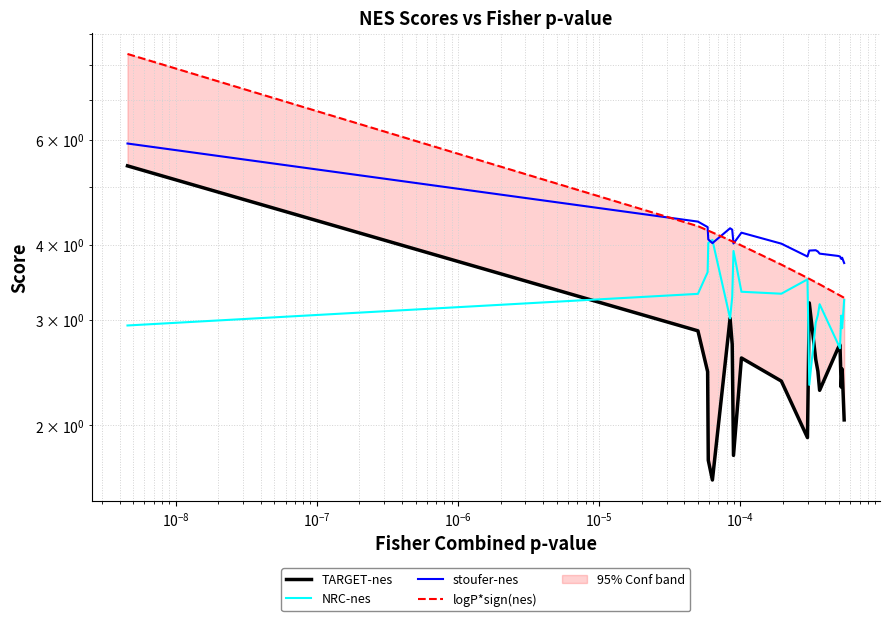

Which series has the largest total across all categories?

stoufer-nes